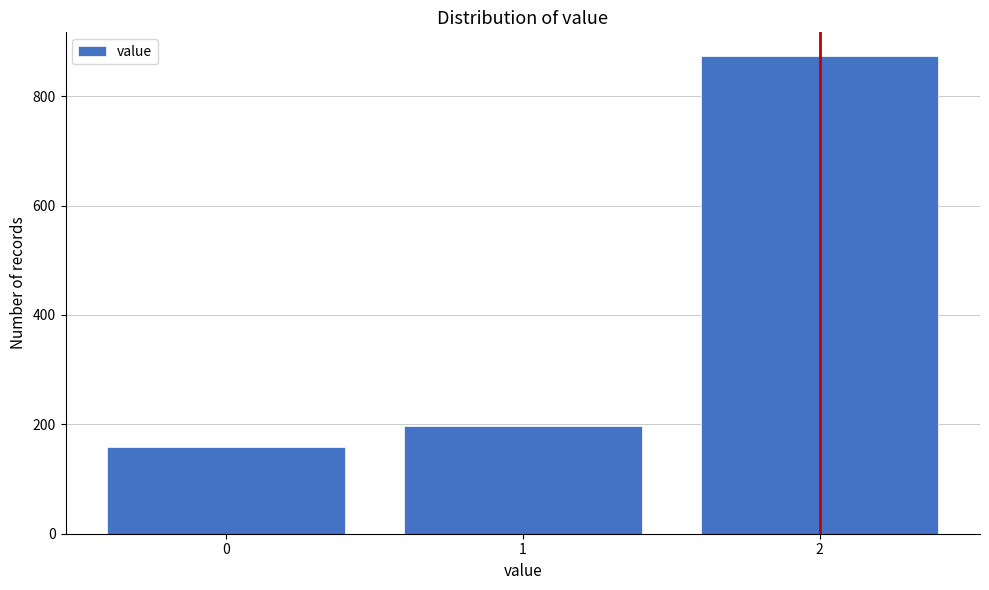

Reading left to right, extract all data points from this chart.

0=159	1=197	2=873